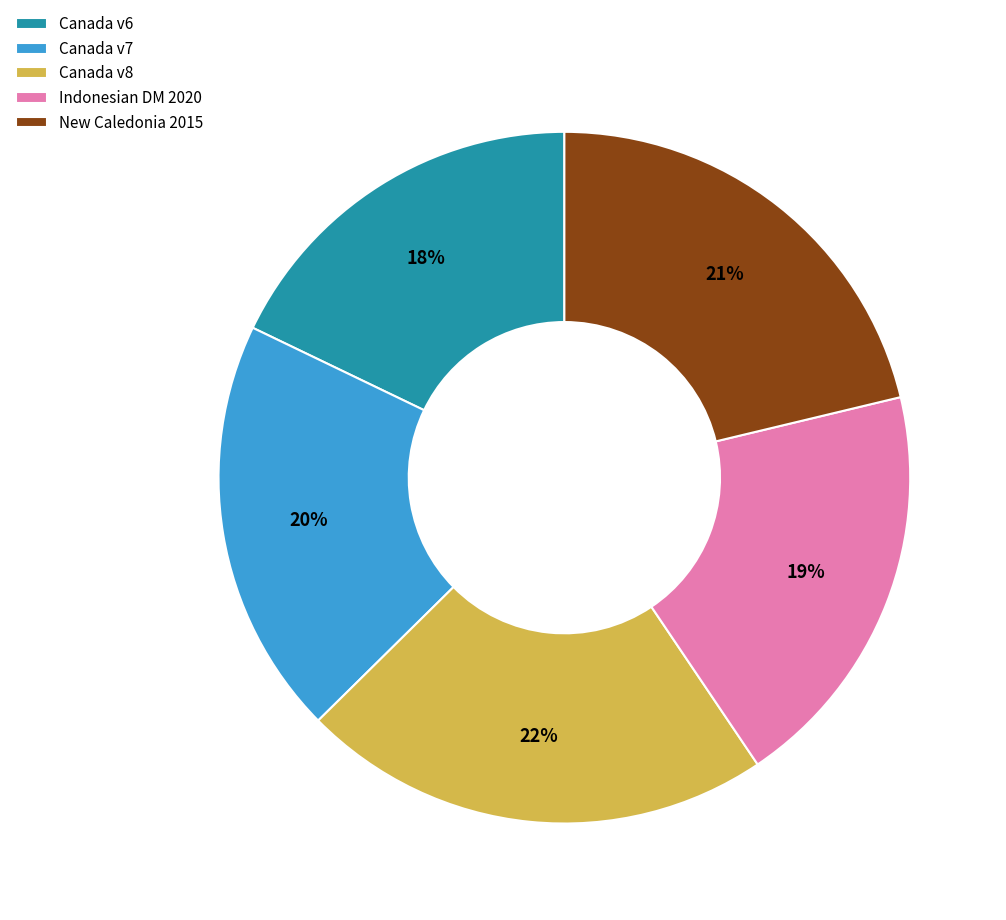

To the nearest percent, what is the average slice percentage?

20%